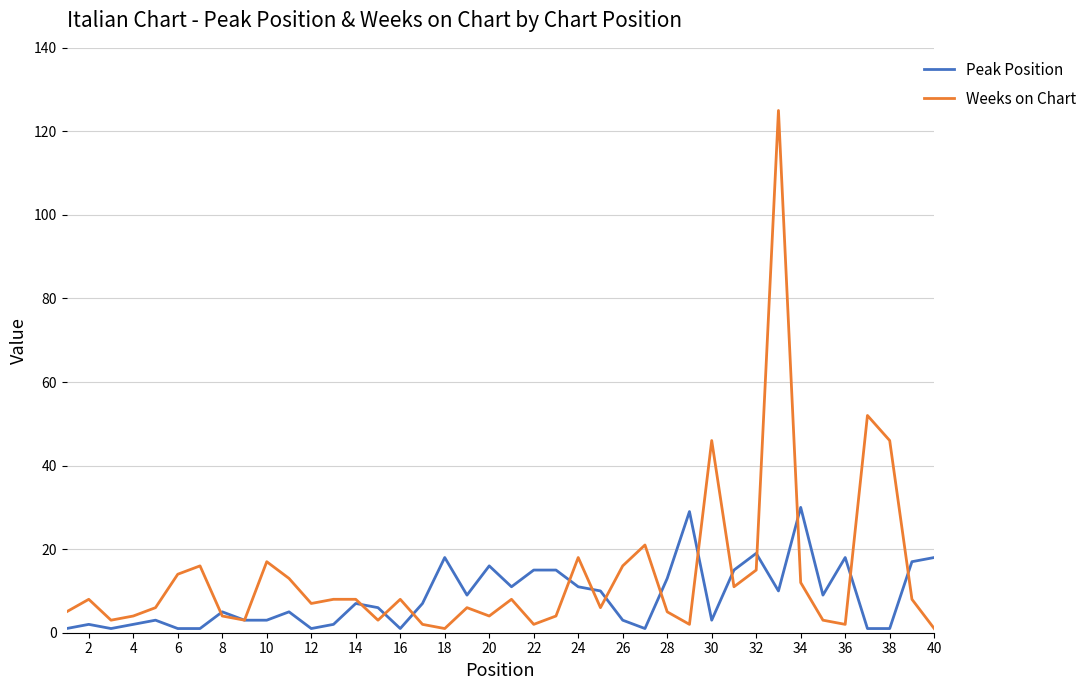

Rank the series by their maximum value, from lowest to highest.

Peak Position, Weeks on Chart